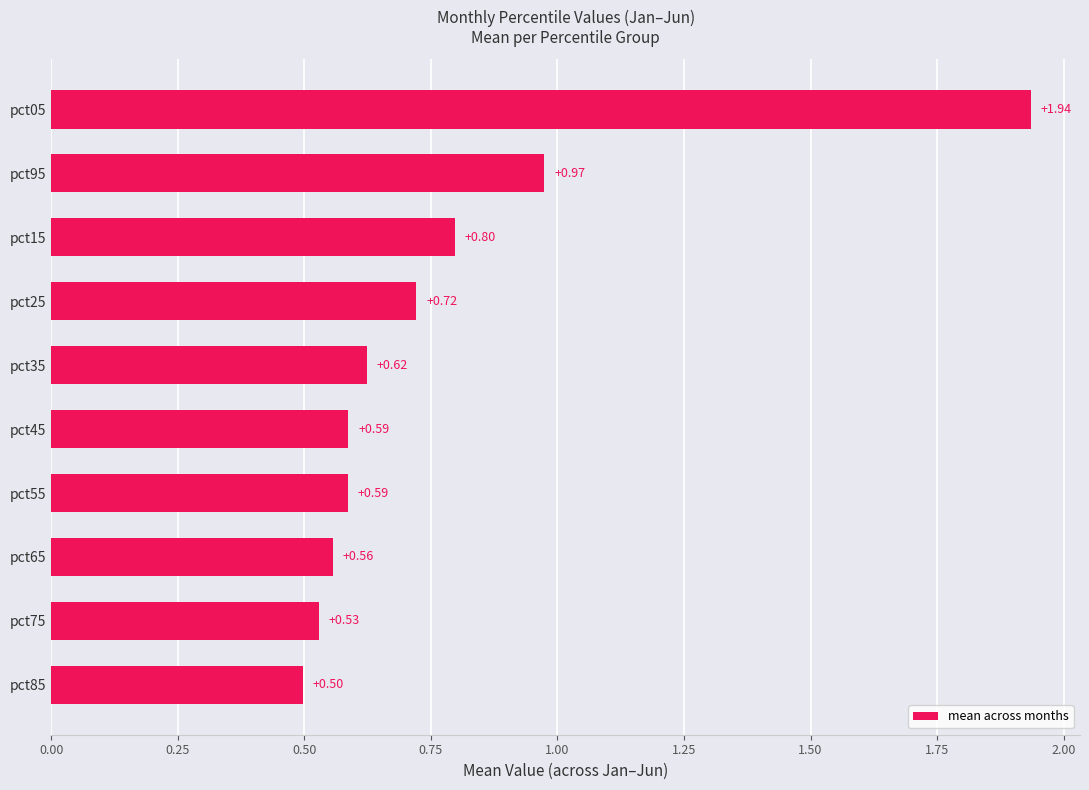

What is the minimum value shown in the chart?

0.5